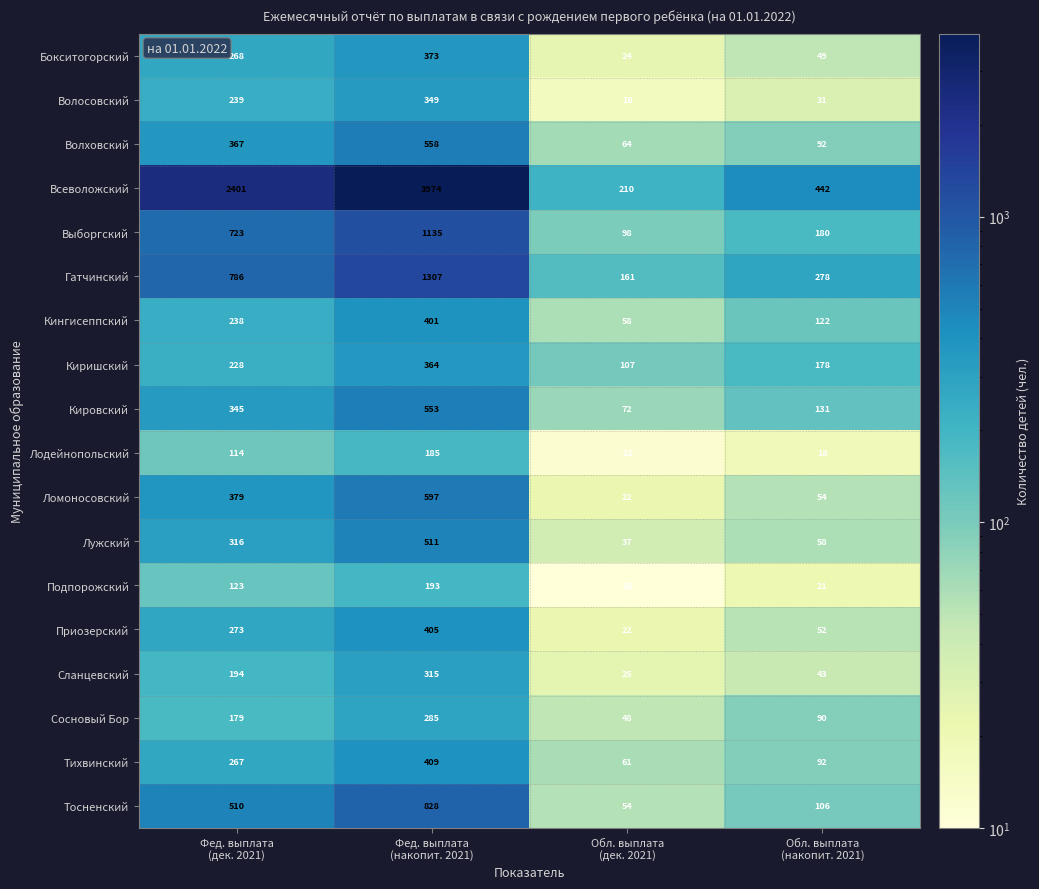

Which series has the largest total across all categories?

Всеволожский